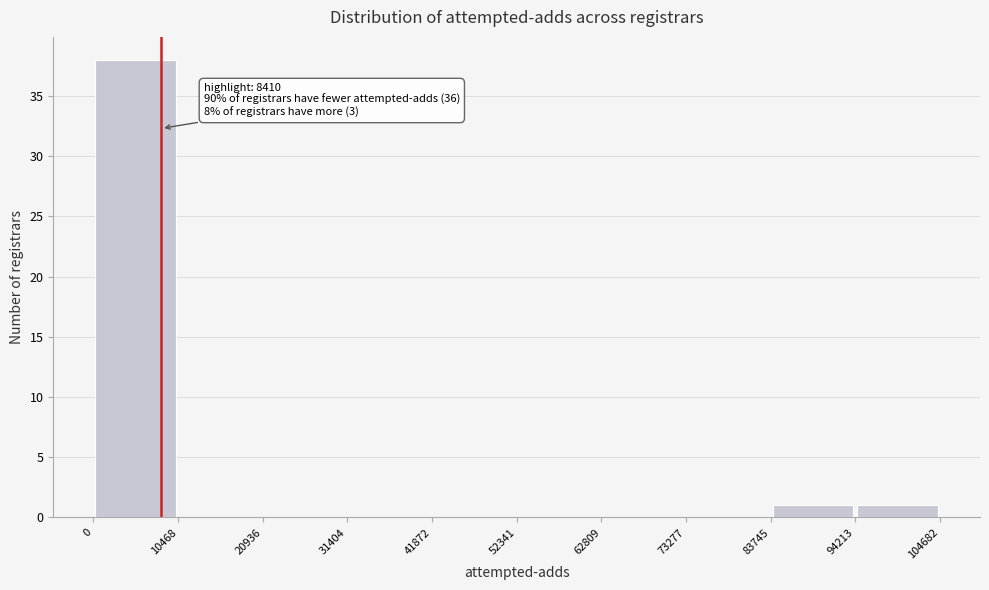

Which range on the x-axis has the tallest bar?

0 to 10468